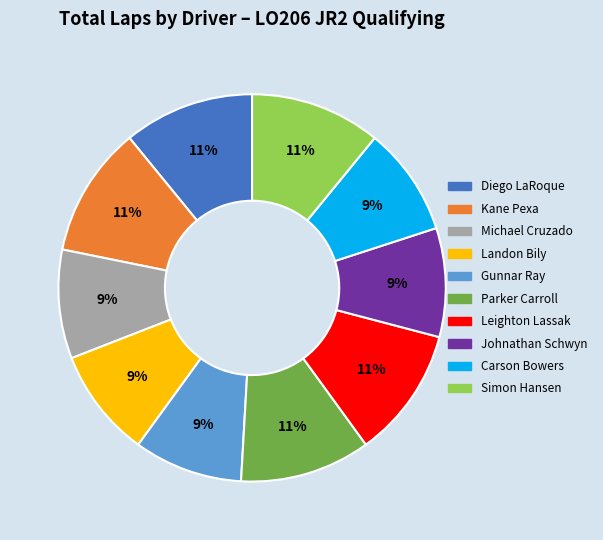

Count the number of slices in the pie.

10